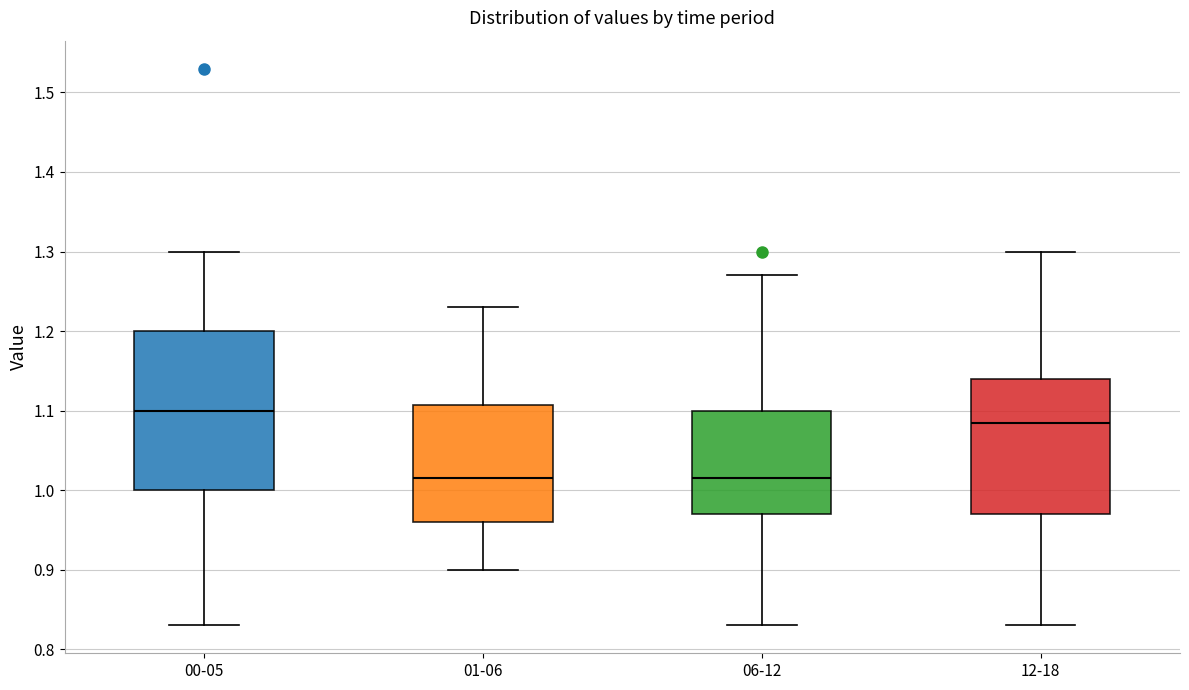

Comparing the boxes themselves (not the whiskers), which one is the tallest?

00-05